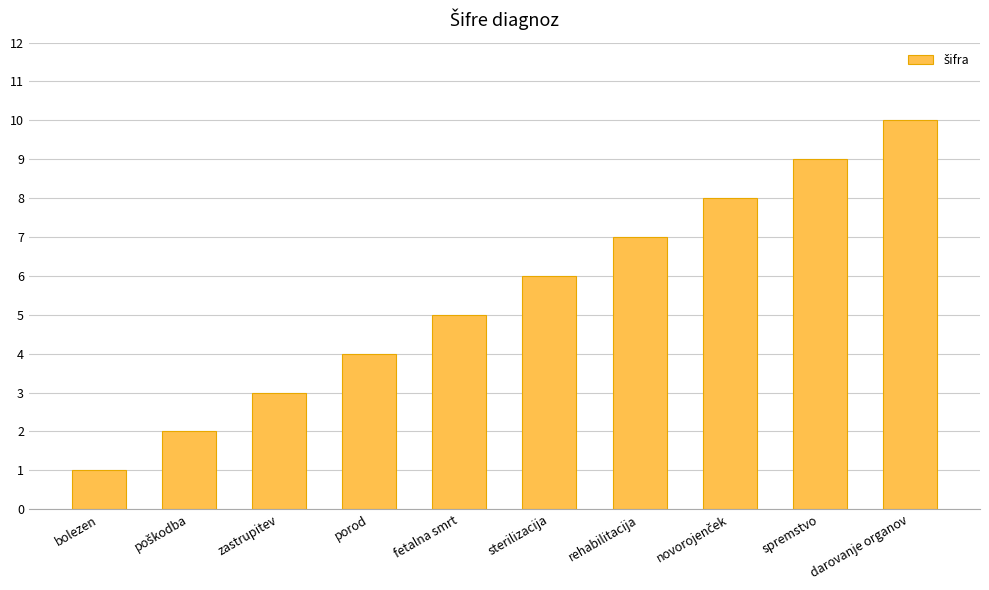

What is the greatest value displayed?

10